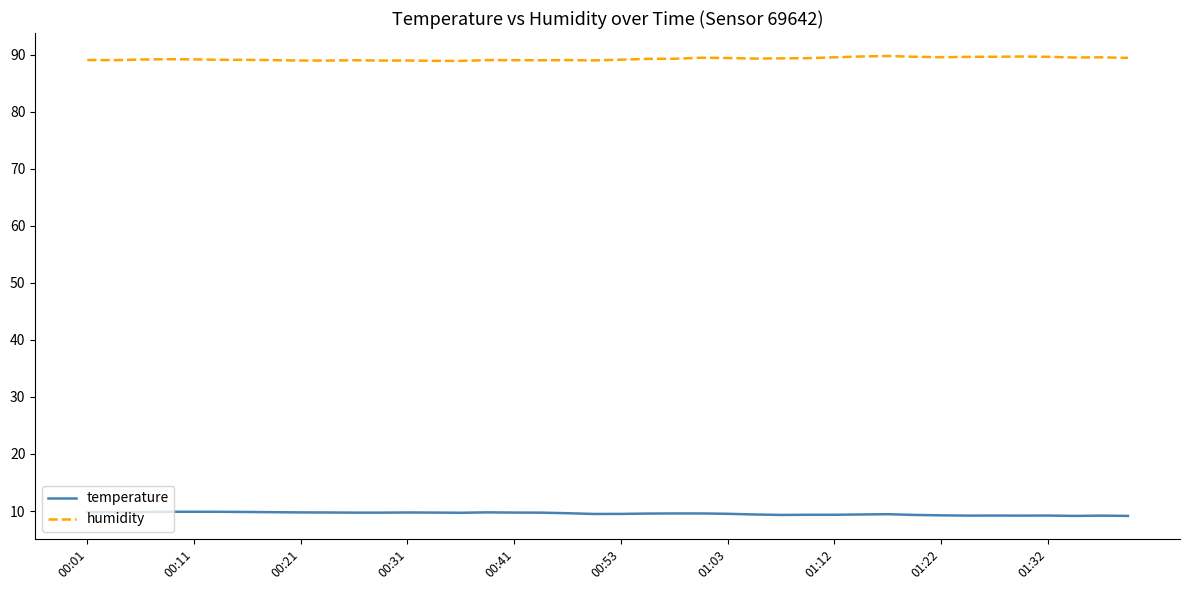

What is the lowest value of the humidity series?

88.9